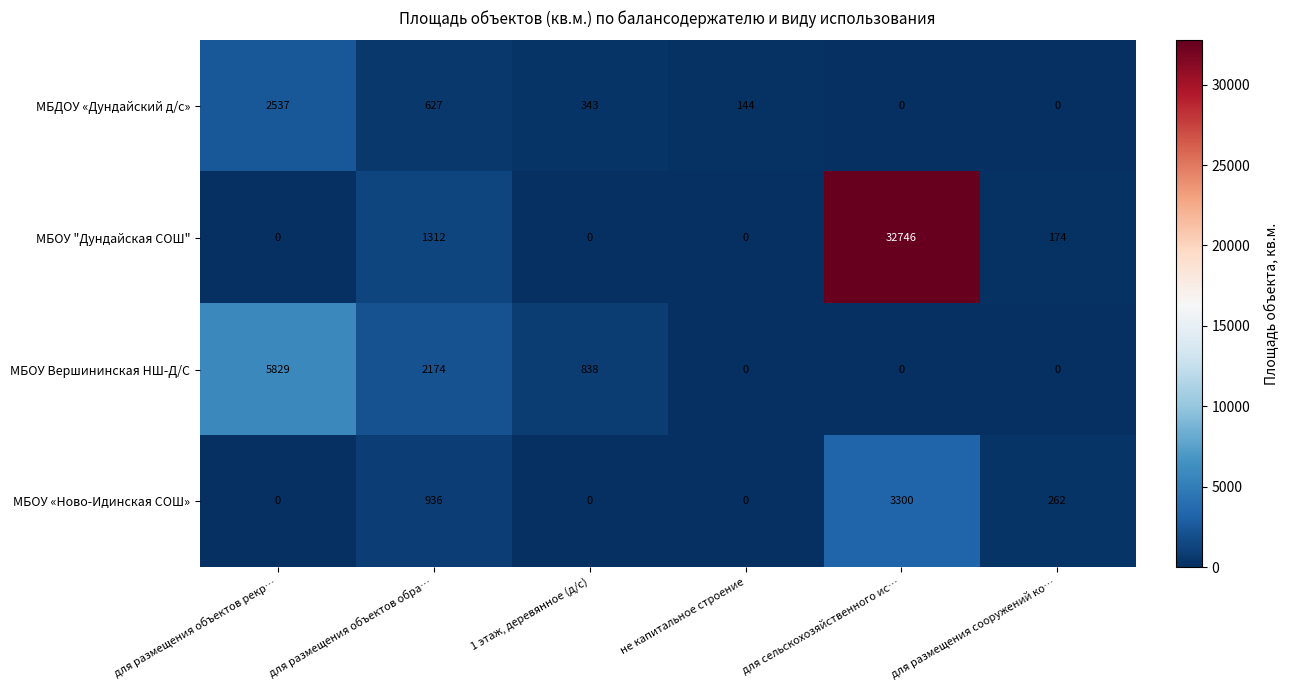

Rank the series by their maximum value, from lowest to highest.

МБДОУ «Дундайский д/с», МБОУ «Ново-Идинская СОШ», МБОУ Вершининская НШ-Д/С, МБОУ "Дундайская СОШ"